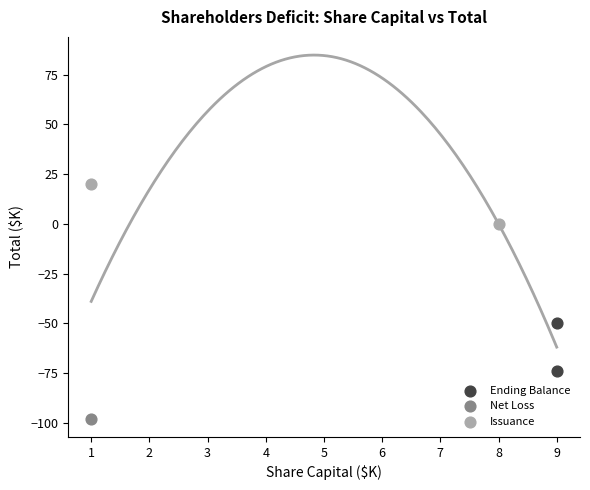

Which series reaches the minimum Y coordinate?

Net Loss